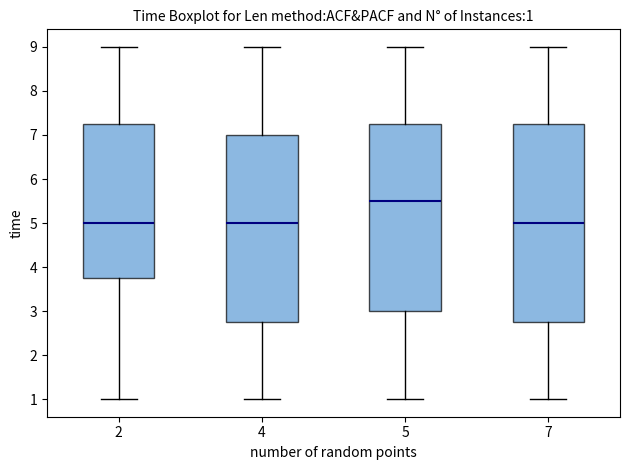

Comparing the boxes themselves (not the whiskers), which one is the tallest?

7